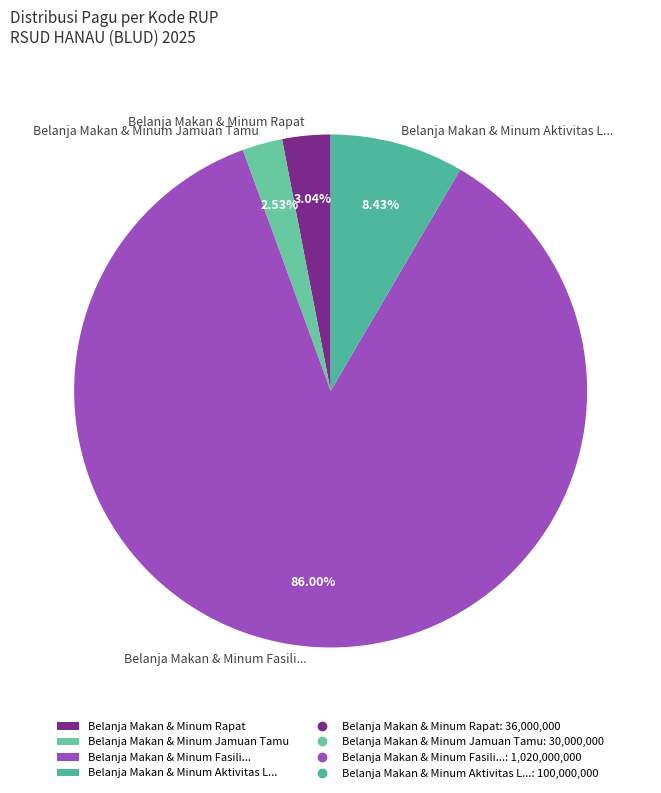

How many segments does this pie chart have?

4